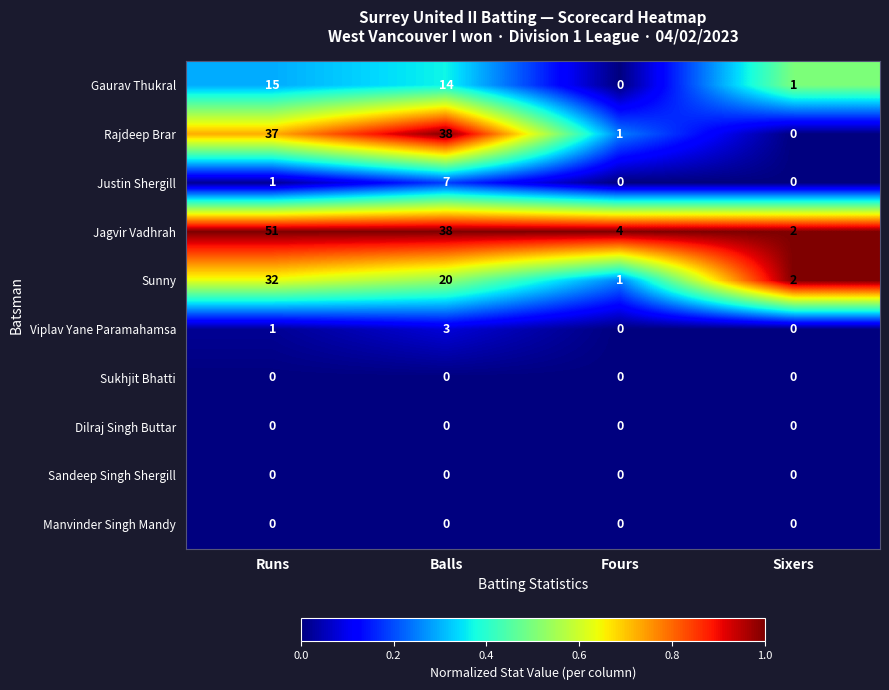

List the labels in order of Gaurav Thukral value, smallest first.

Fours, Sixers, Balls, Runs